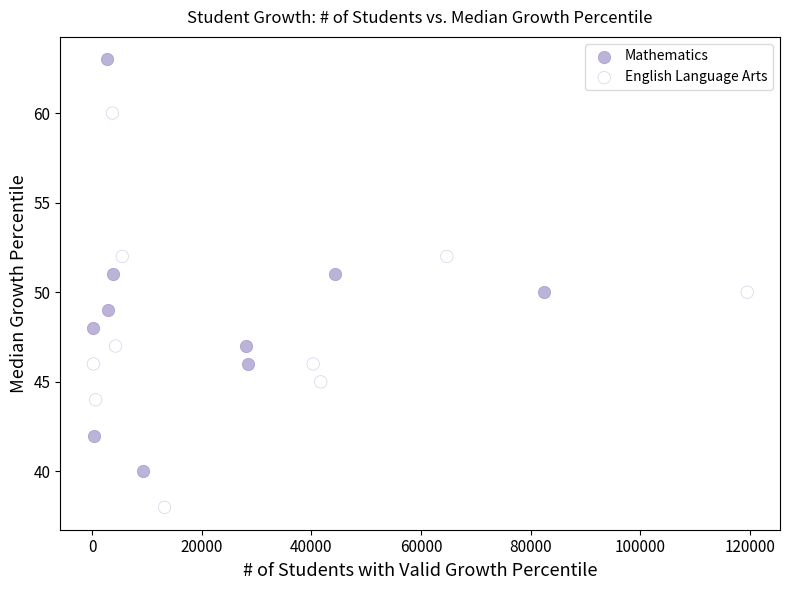

Which series contains the highest Y value?

Mathematics